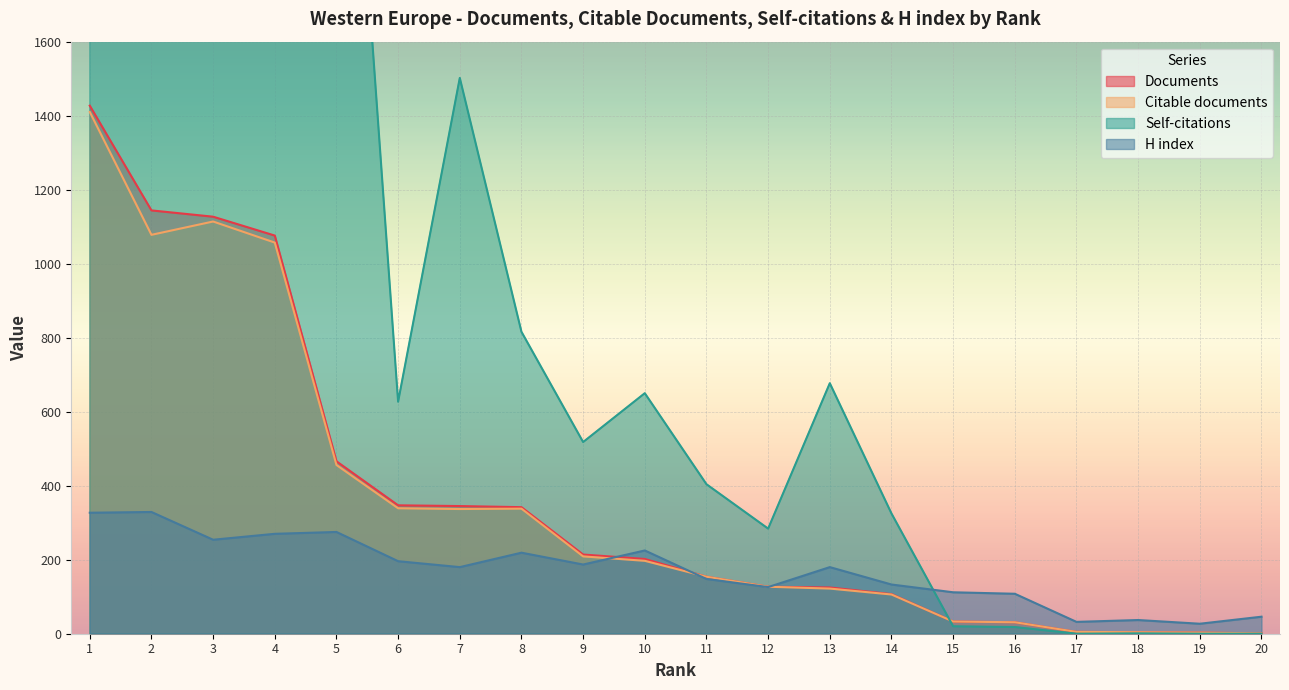

How many lines are shown in the chart?

4